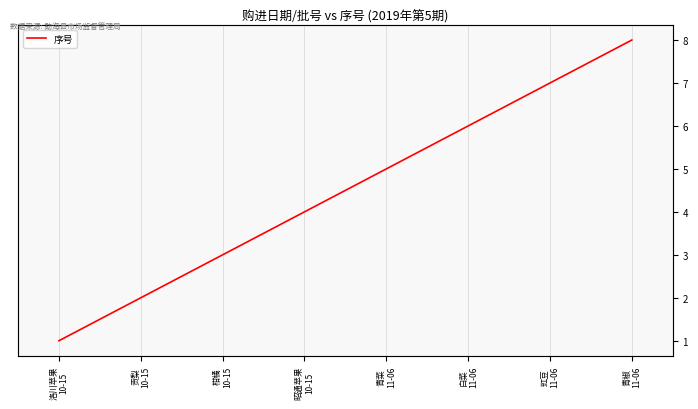

Reading left to right, what are all the values shown in this chart?

洛川苹果
10-15=1	贡梨
10-15=2	柑橘
10-15=3	昭通苹果
10-15=4	青菜
11-06=5	白菜
11-06=6	豇豆
11-06=7	青椒
11-06=8